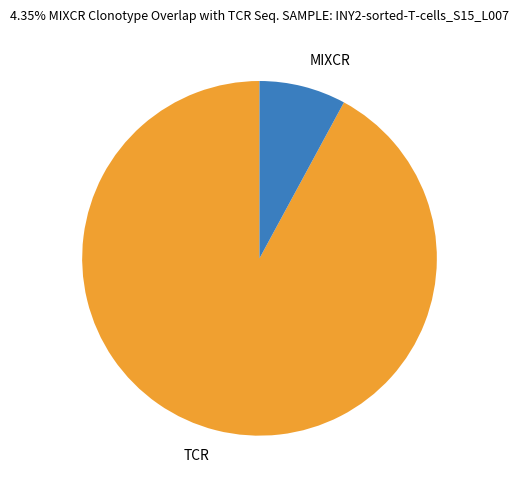

Rank the categories by value from highest to lowest.

TCR, MIXCR